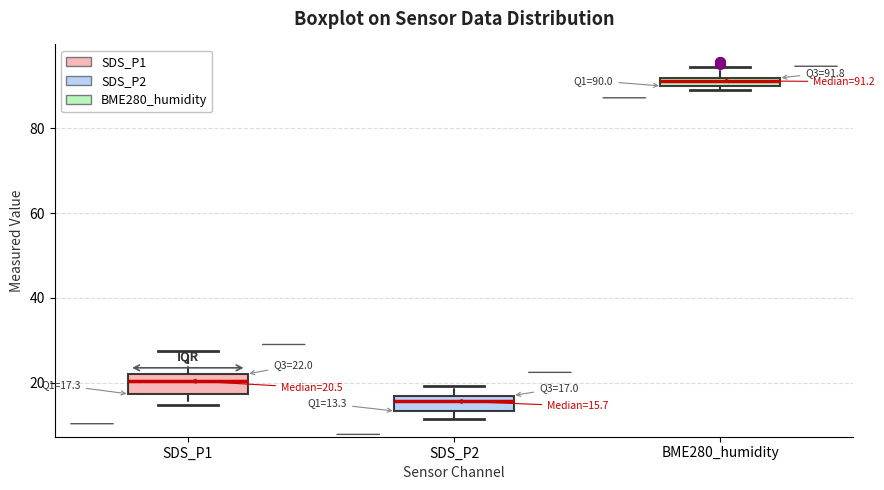

Which box has the highest median line?

BME280_humidity